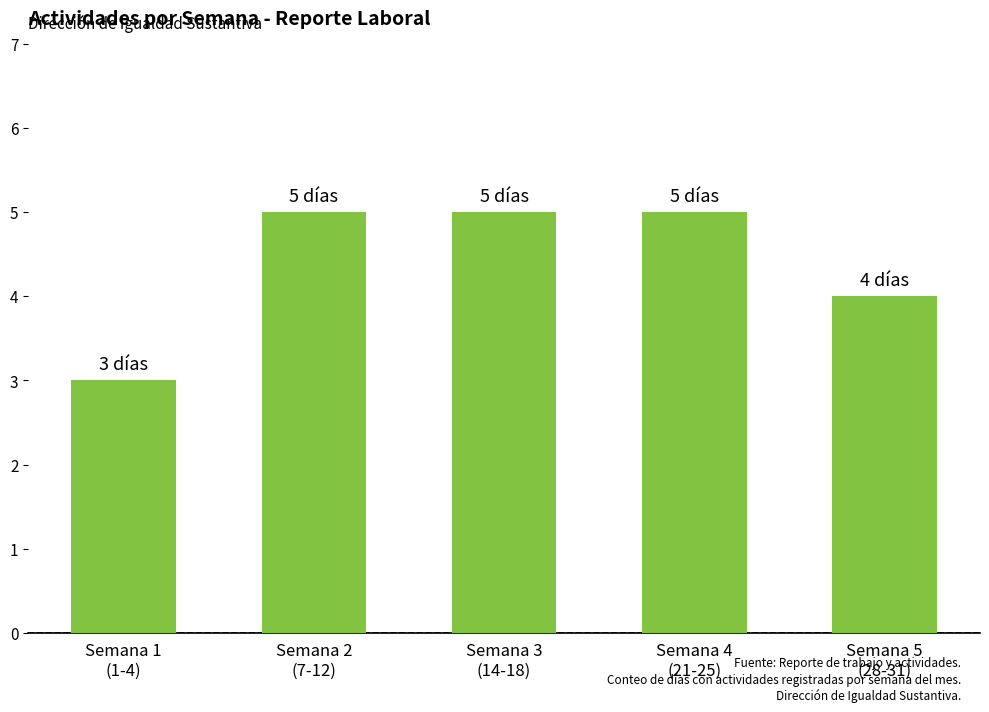

Reading left to right, list all the values displayed in this chart.

3	5	5	5	4